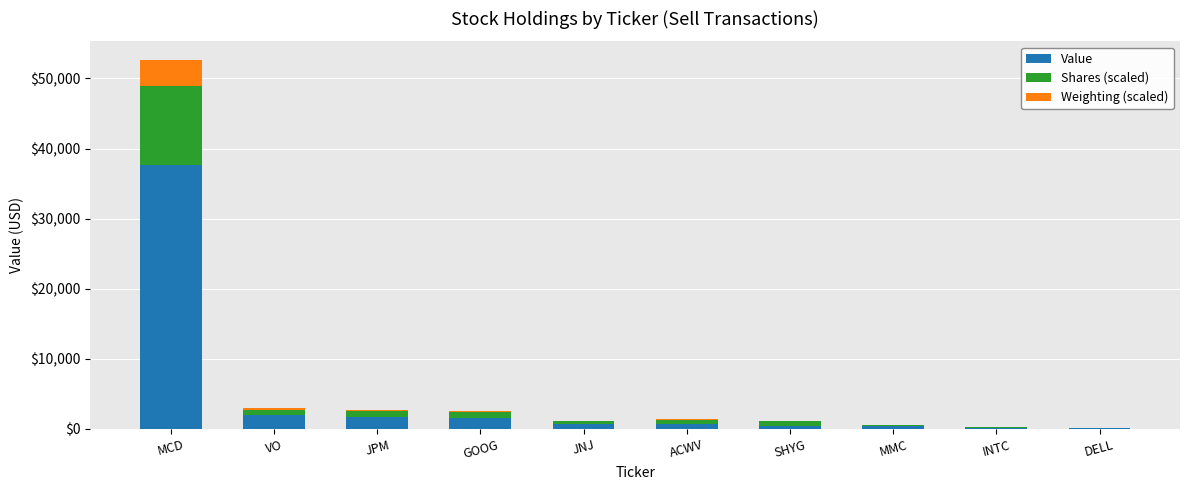

Which category has the highest value in the Value series?

MCD